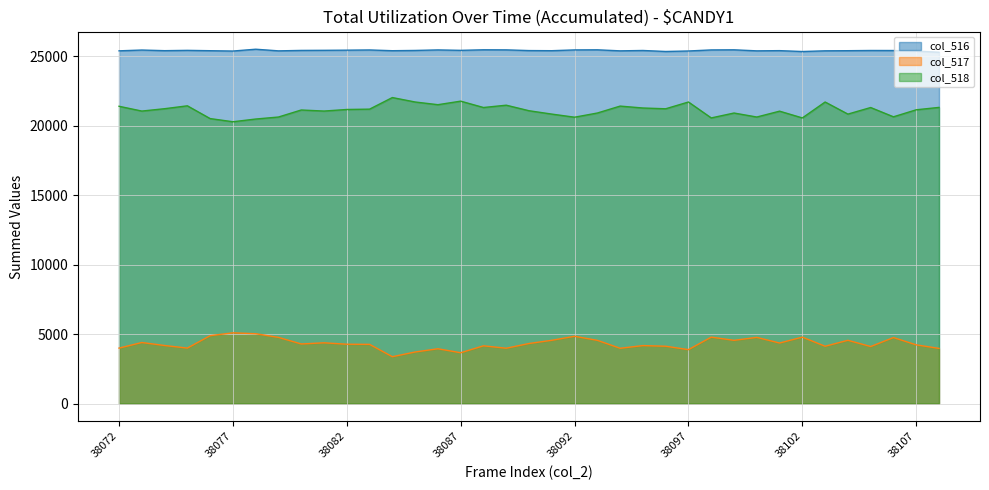

At which category does col_516 reach its first local valley?

38074